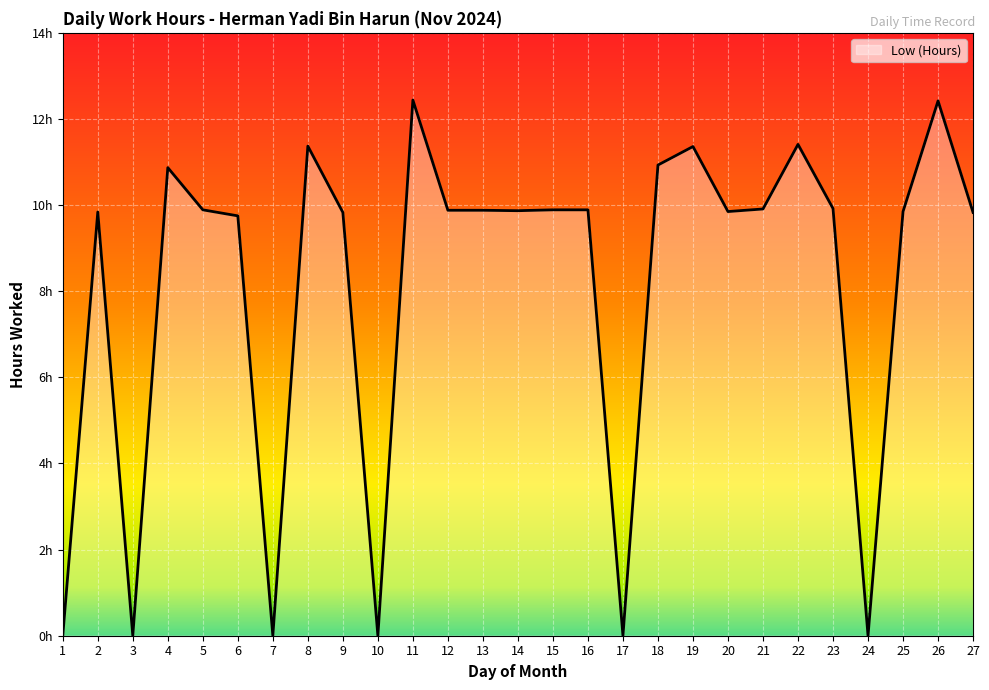

Does the chart display data point markers on the line(s)?

No